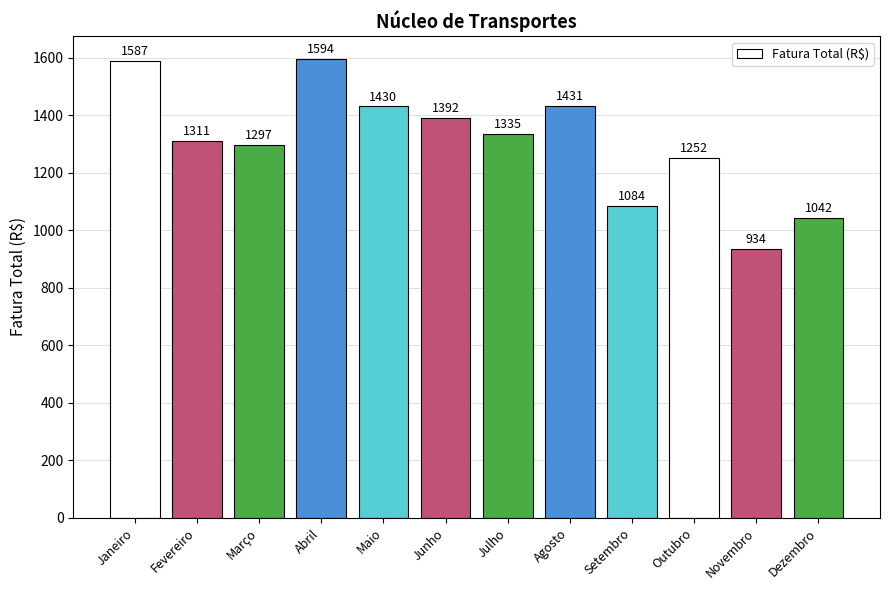

What is the sum of all values?

15691.2